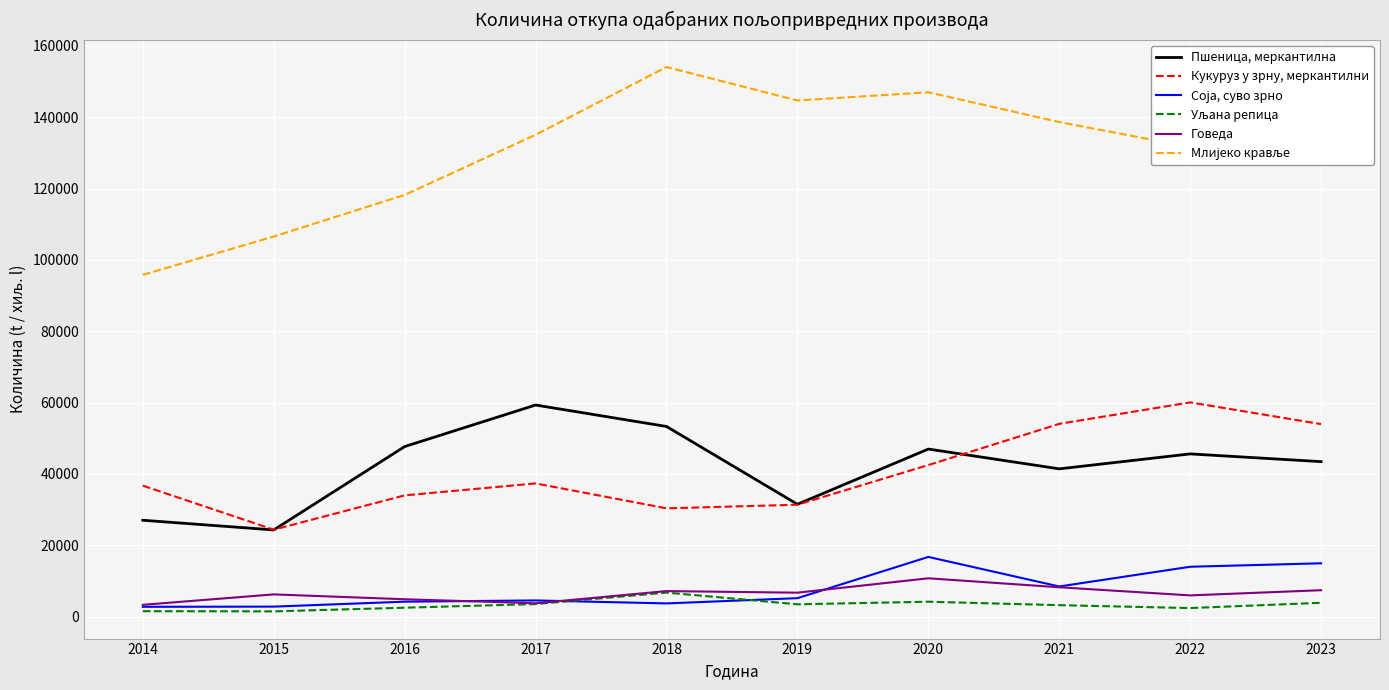

True or false: Говеда and Пшеница, меркантилна cross at least once.

False